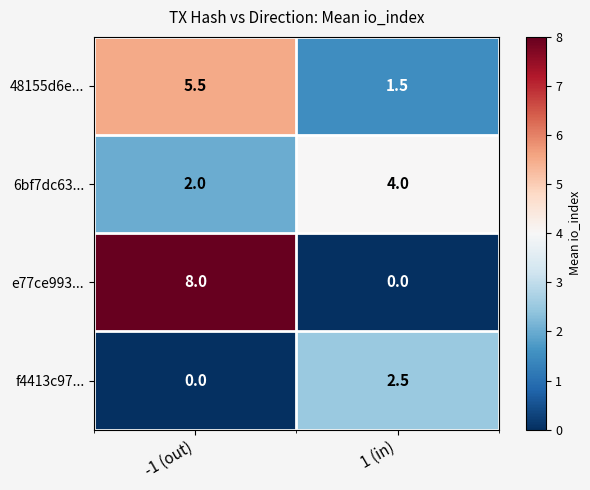

What is the difference between the highest and lowest values at 1 (in)?

4.0